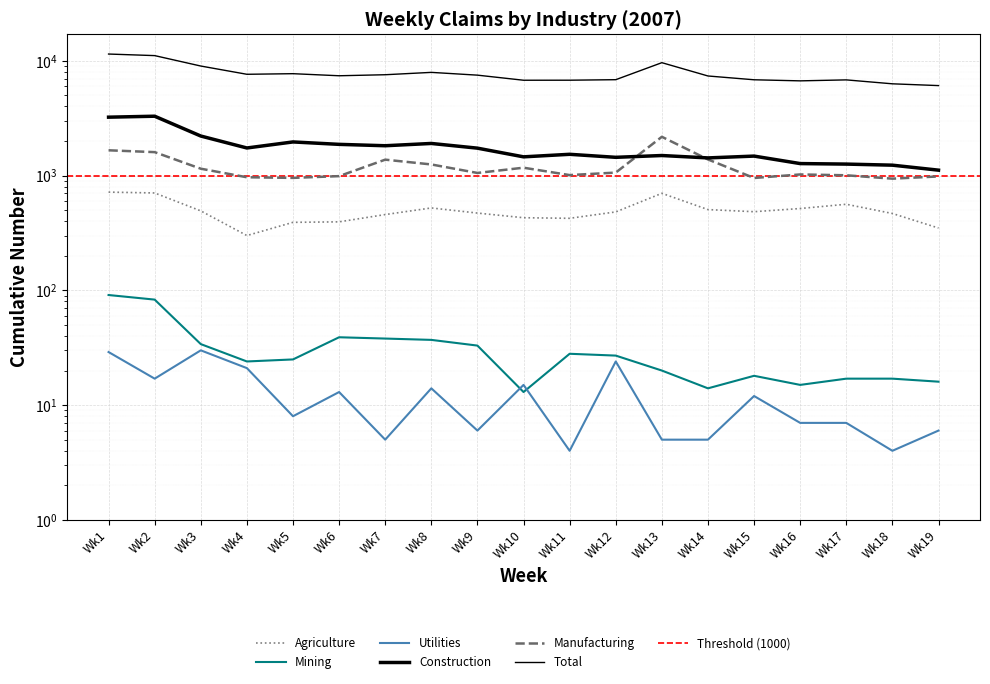

Where is the first local maximum for Total?

Wk5